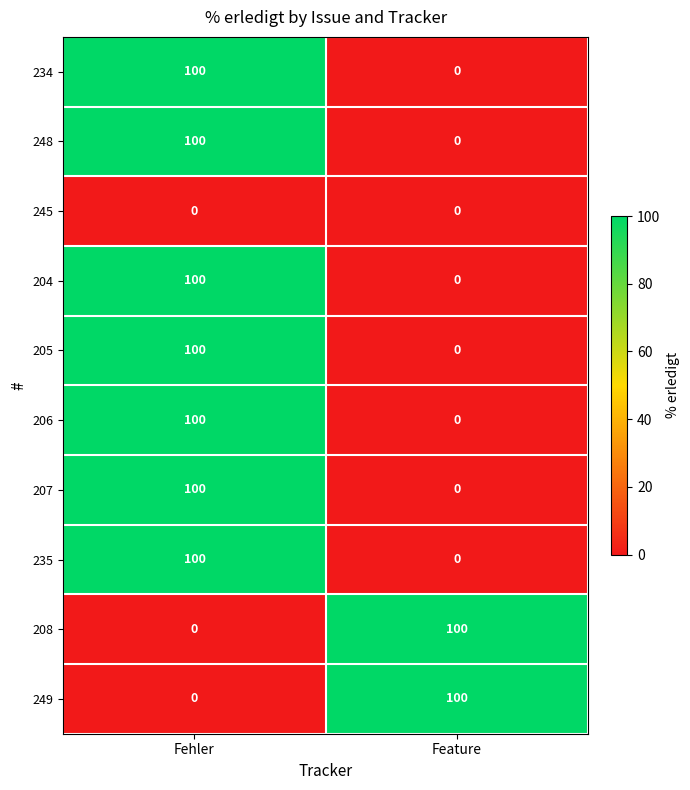

At which label does 234 reach its minimum?

Feature